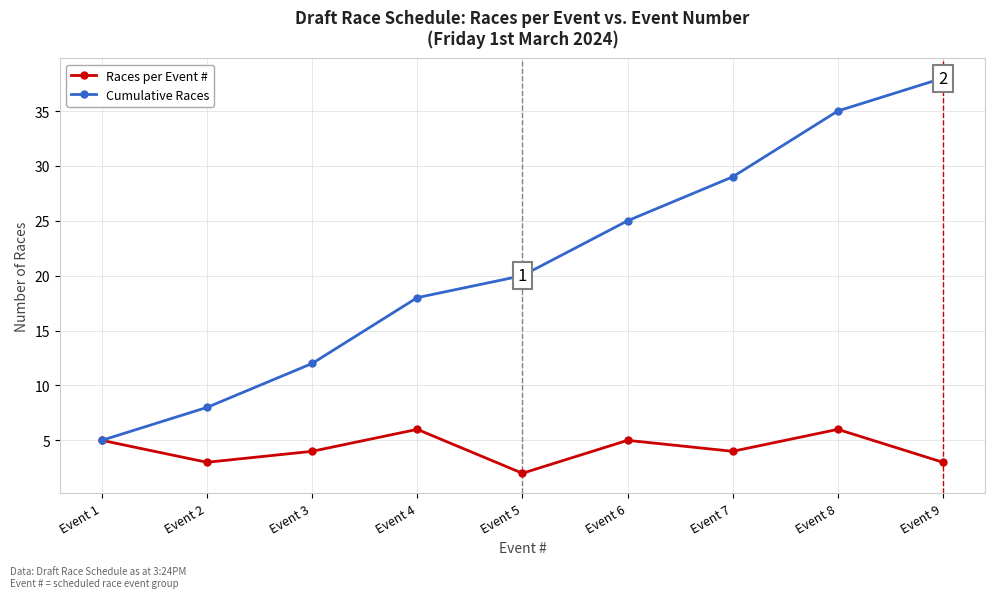

What is the difference between the maximum and minimum values in the Races per Event # series?

4